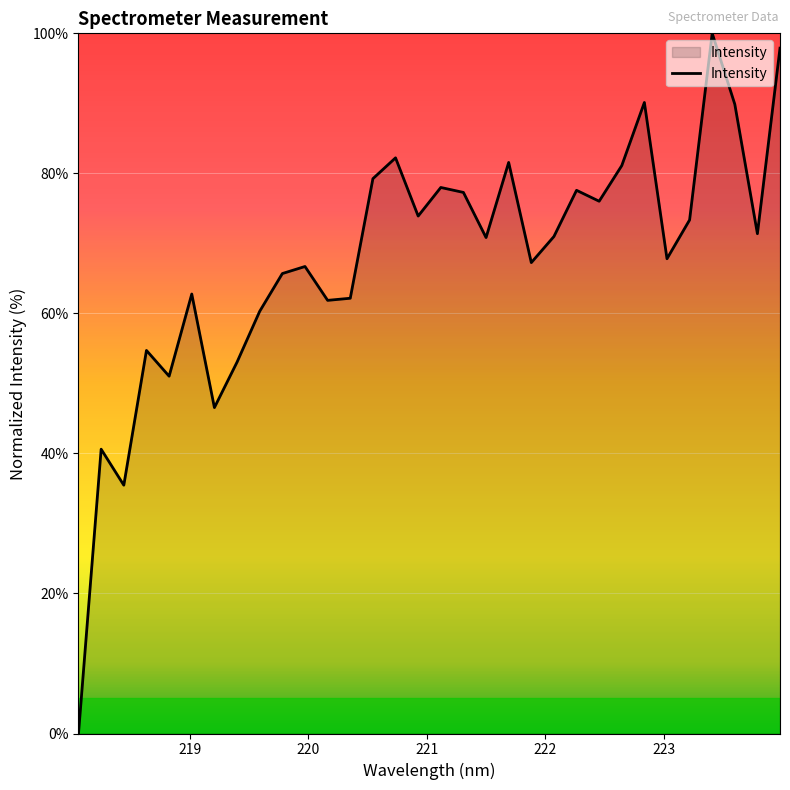

What is the difference between the maximum and minimum values?

100.0